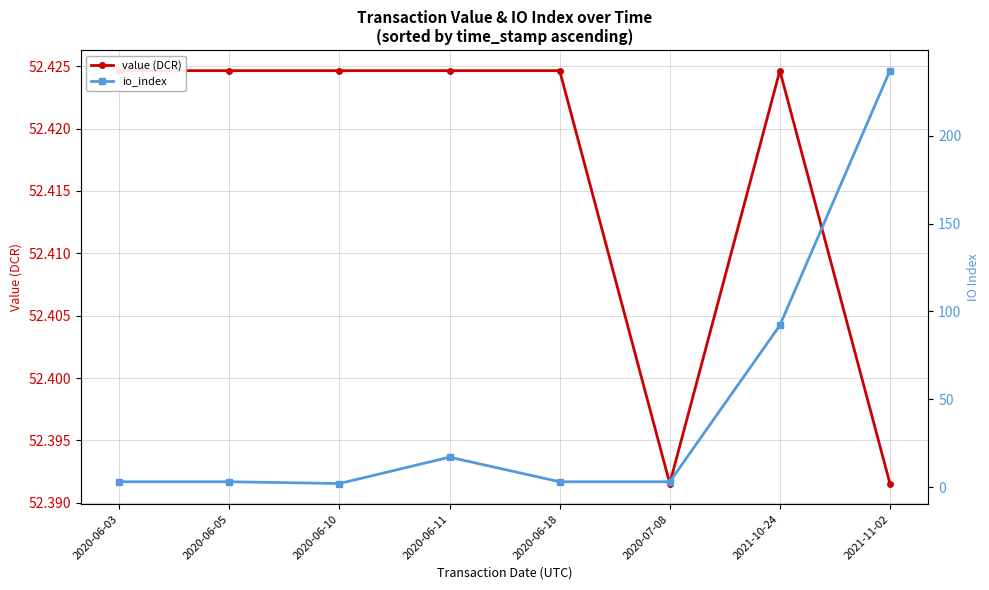

Between which two adjacent categories do io_index and value (DCR) first intersect?

2020-07-08 and 2021-10-24